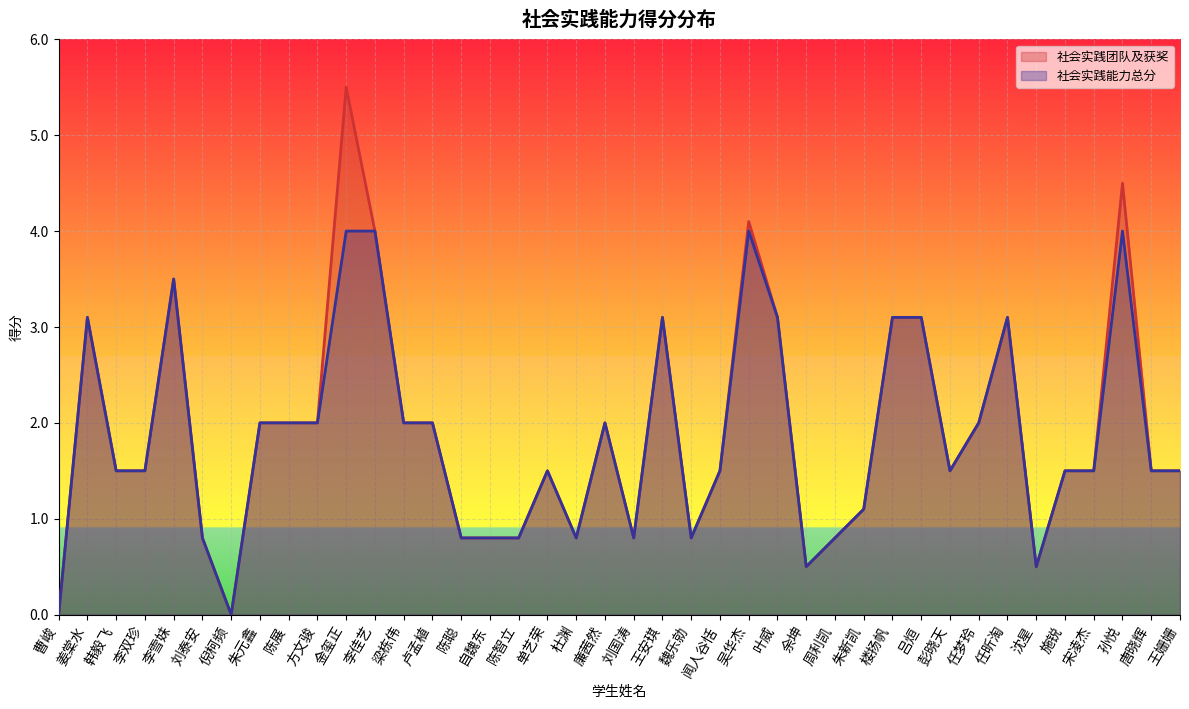

True or false: 社会实践能力总分 and 社会实践团队及获奖 cross at least once.

False